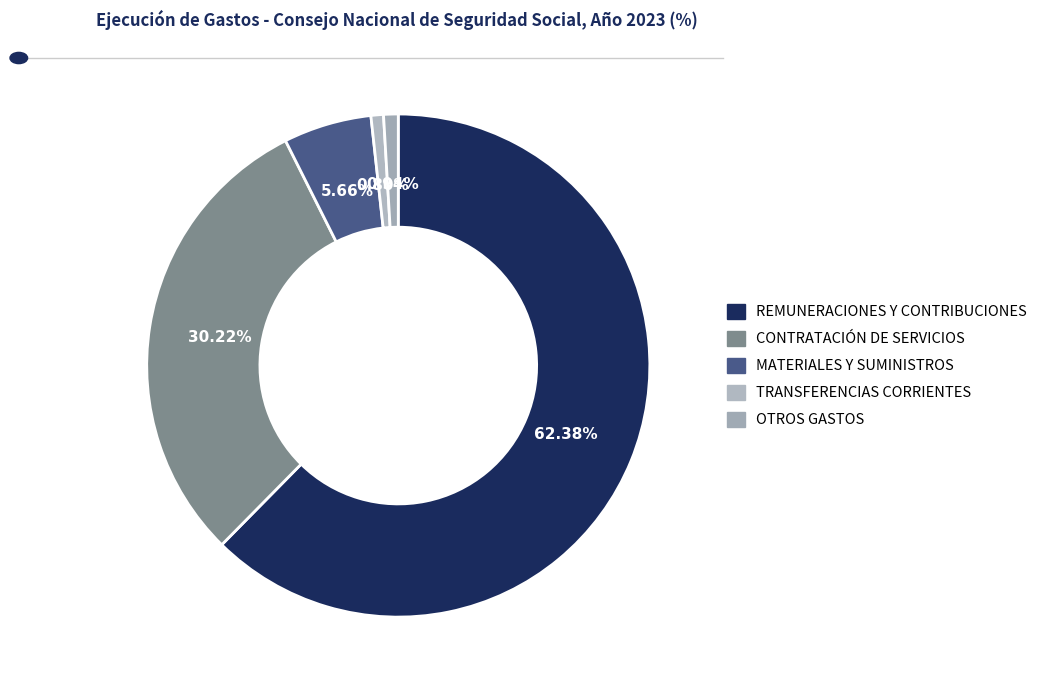

Which slice is the smallest?

TRANSFERENCIAS CORRIENTES